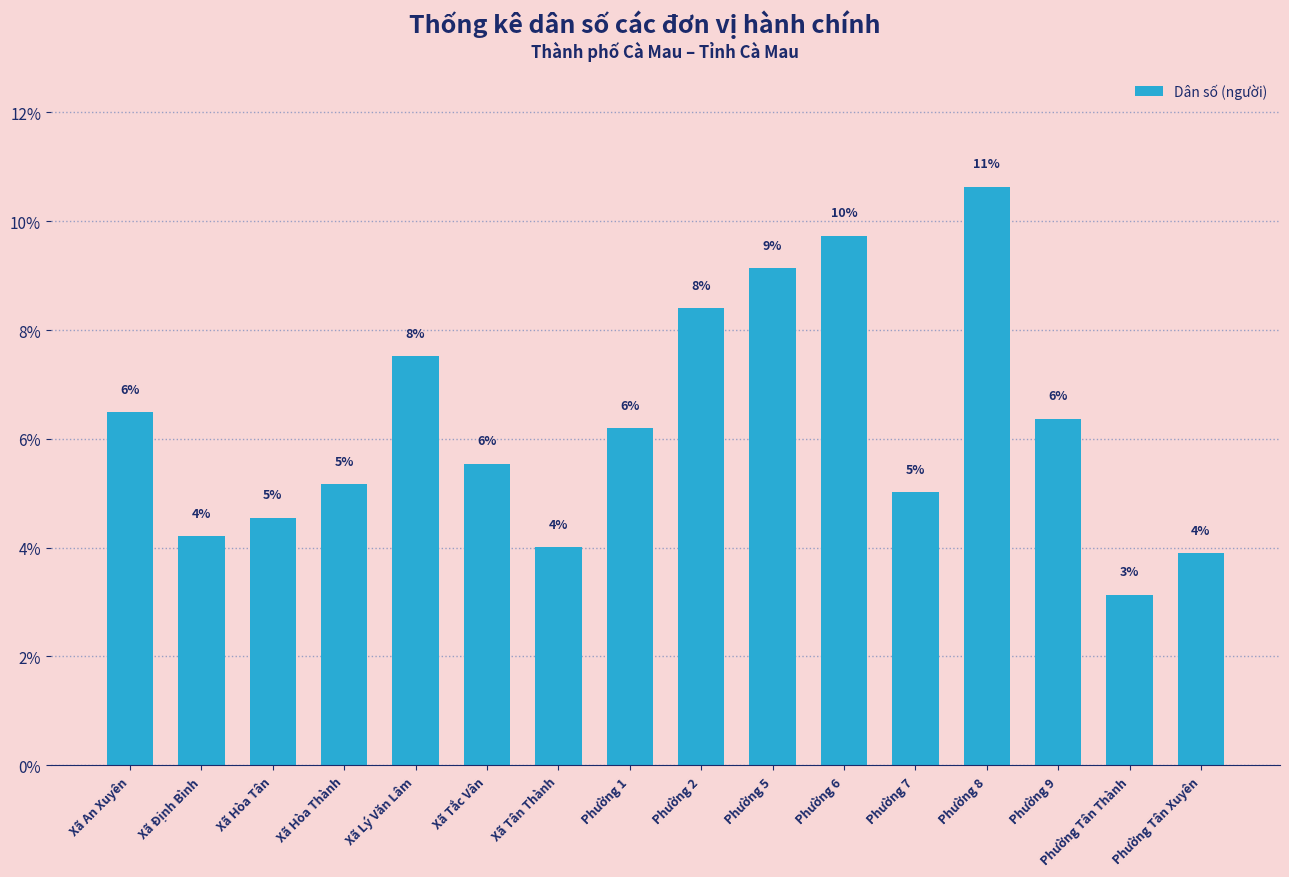

What is the value of the 6th bar from the left?

5.5